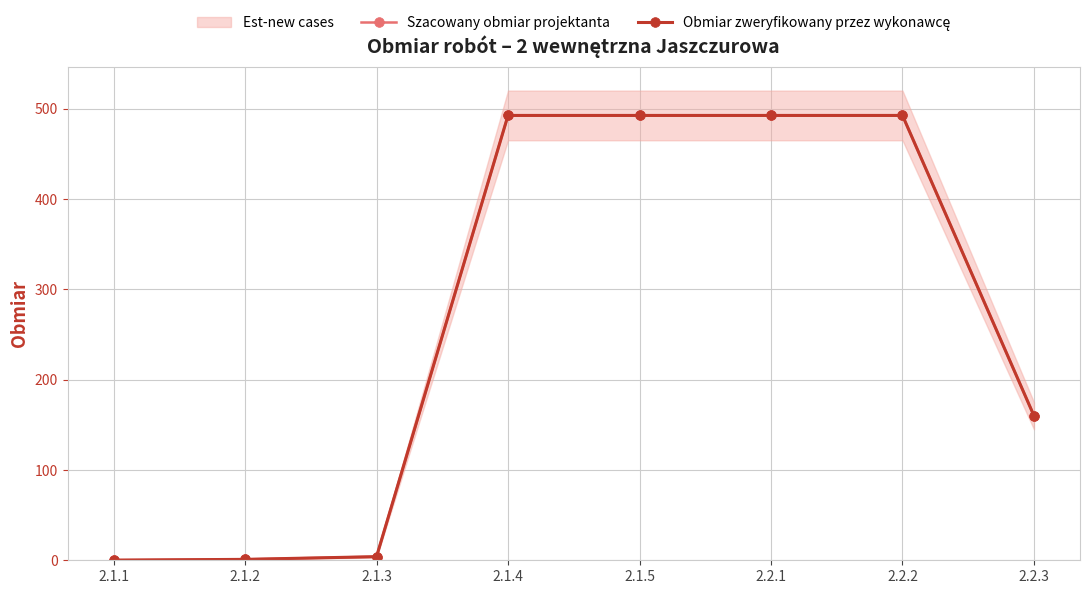

Does the chart have visible grid lines?

Yes